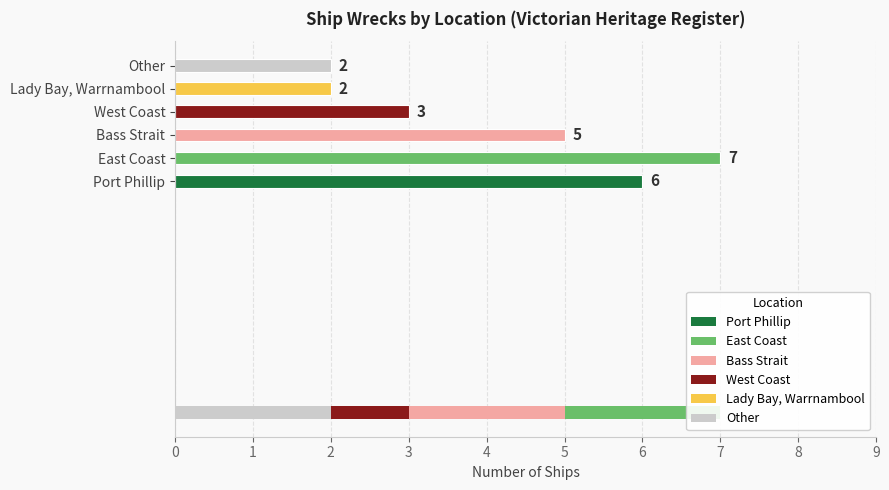

What is the sum of all values?

25